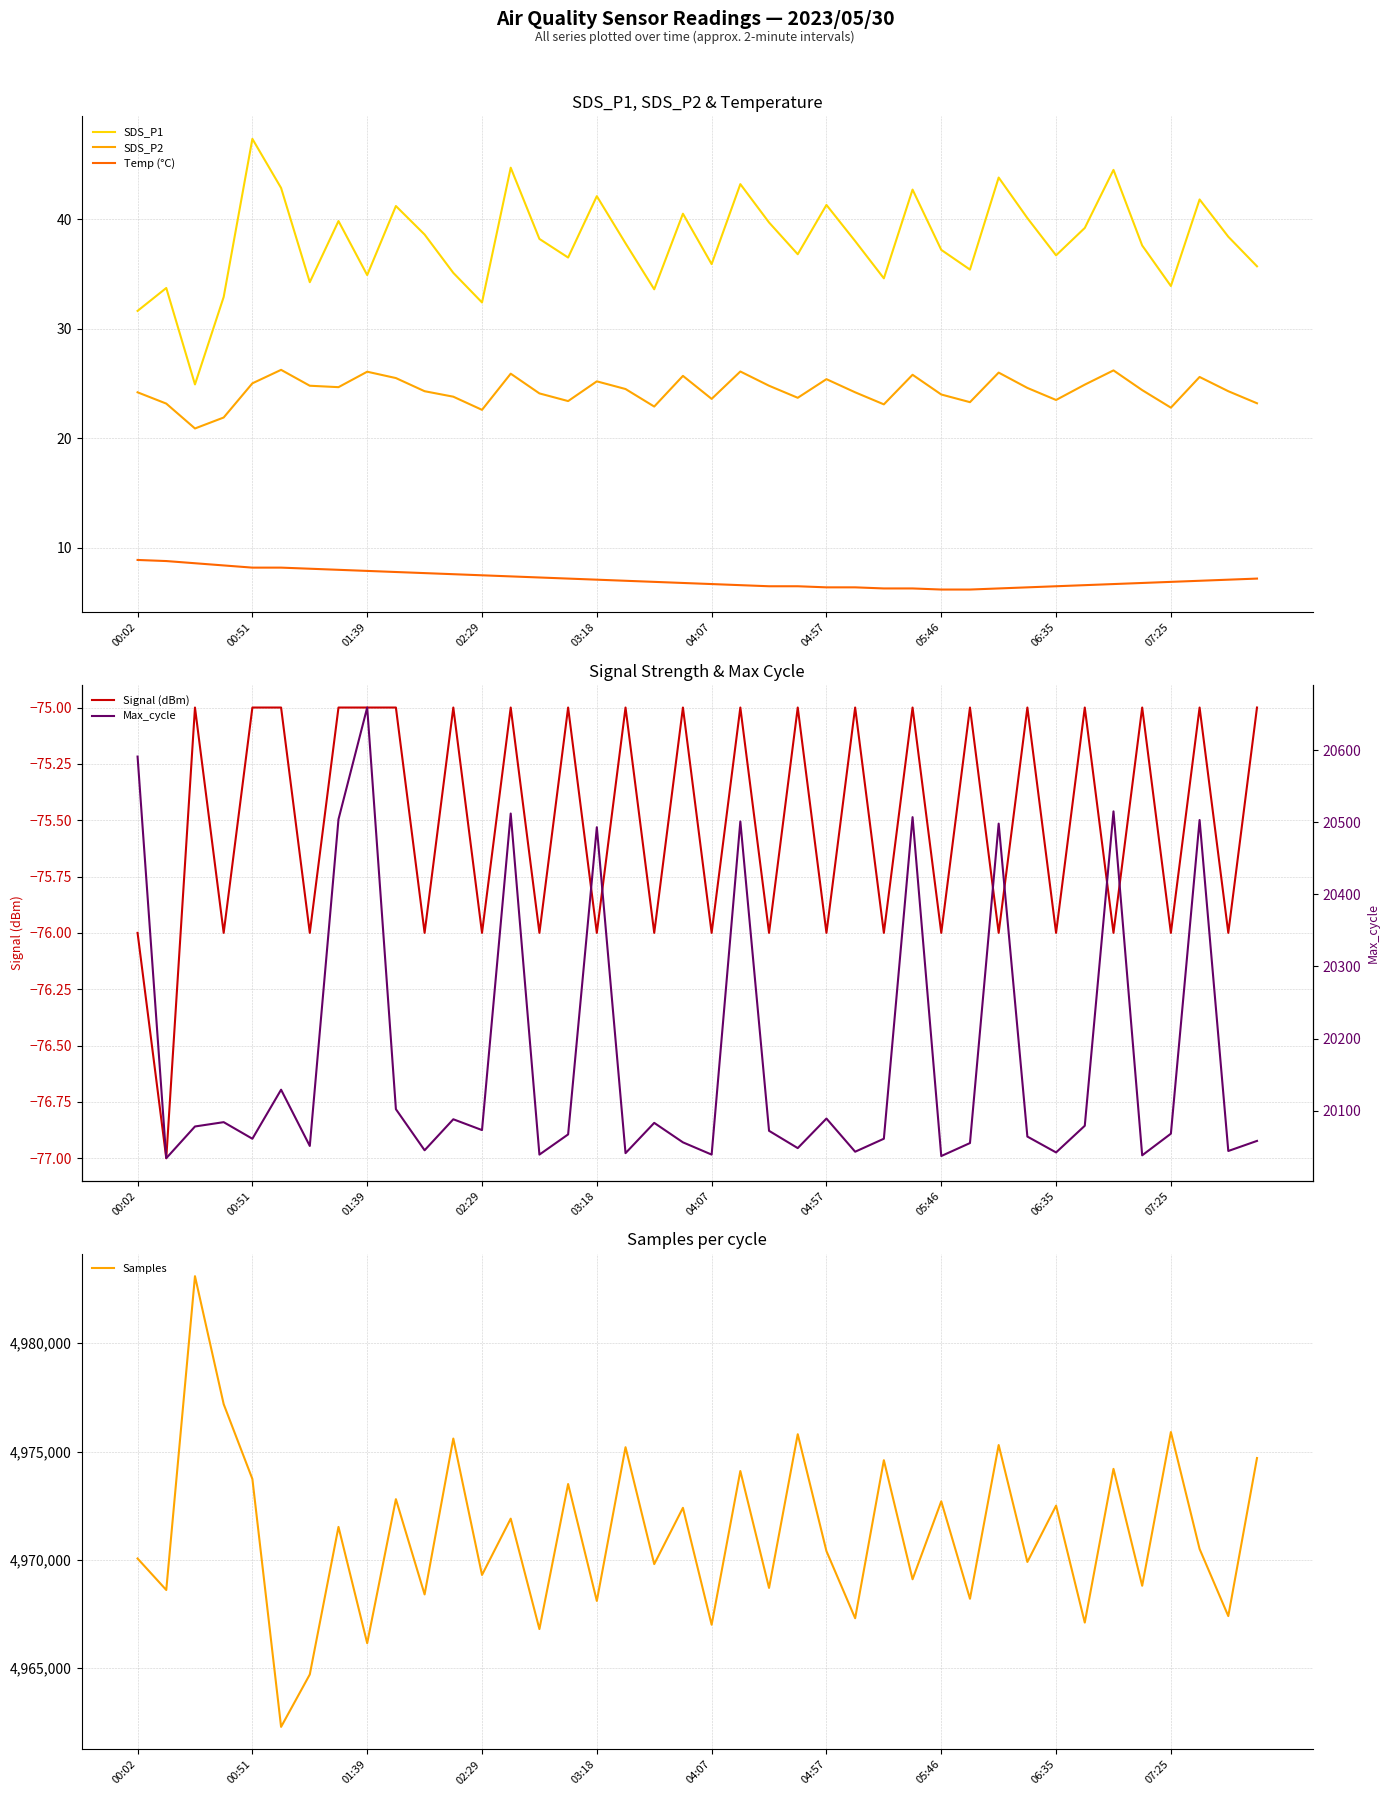

Is the value of SDS_P2 at 15 greater than the value of Temp (°C) at 31?

Yes